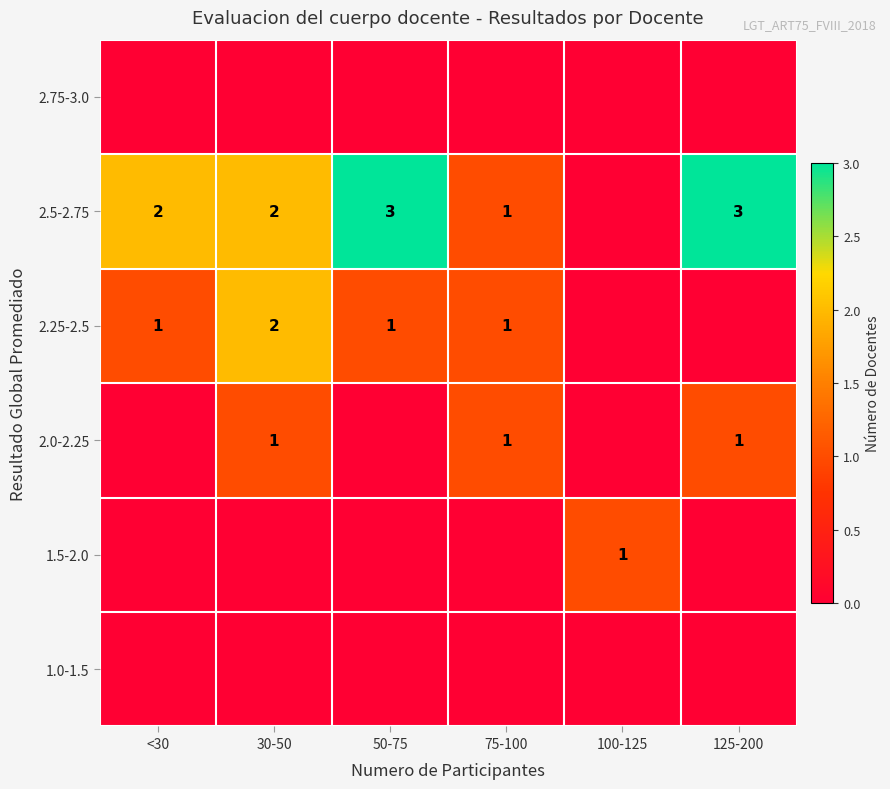

The 2.5-2.75 series shows 3 at 30-50. True or false?

False